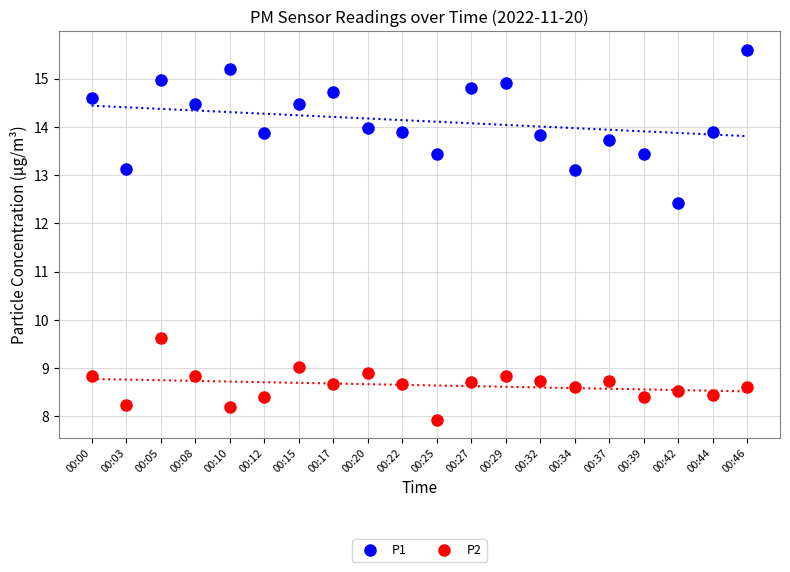

Reading left to right, list all the values displayed in this chart.

P1: 14.6	13.1	15.0	14.5	15.2	13.9	14.5	14.7	14.0	13.9	13.4	14.8	14.9	13.8	13.1	13.7	13.4	12.4	13.9	15.6
P2: 8.8	8.2	9.6	8.8	8.2	8.4	9.0	8.7	8.9	8.7	7.9	8.7	8.8	8.7	8.6	8.7	8.4	8.5	8.4	8.6